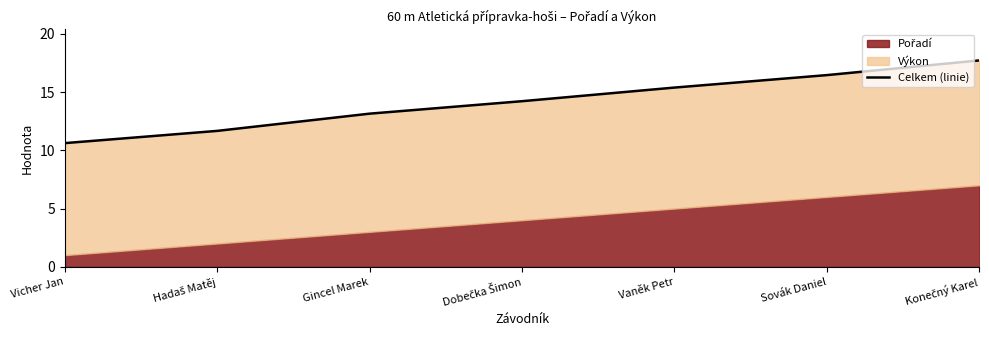

What is the difference between the maximum and minimum values?

7.1